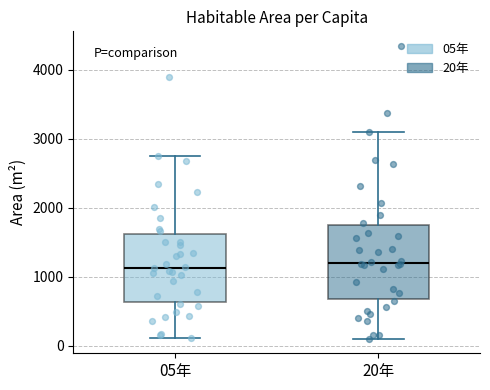

Reading left to right, read every box against the y-axis: the position of its median line, the range the box covers, and the ends of its whiskers. The values are not printed on the chart, so give them approximately, as read against the axis.

05年: median 1100, box 600 to 1600, whiskers 100 to 2800
20年: median 1200, box 700 to 1700, whiskers 100 to 3100